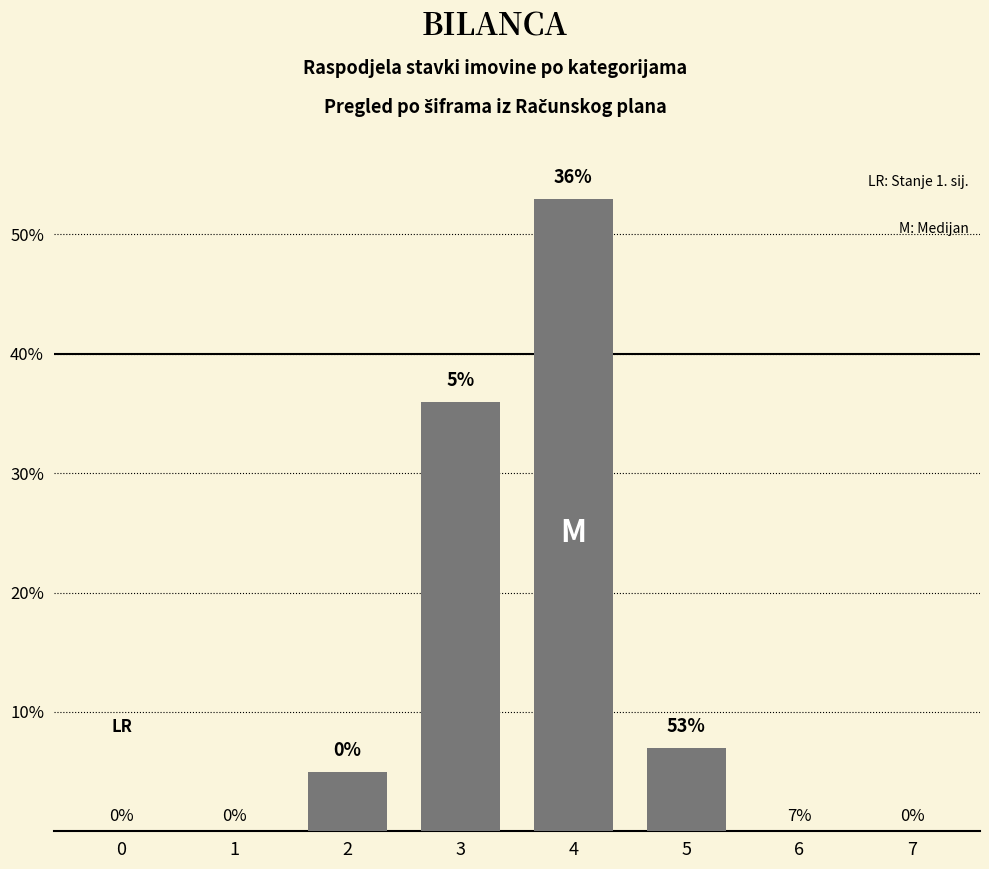

What is the change in value from 1 to 4?

+53